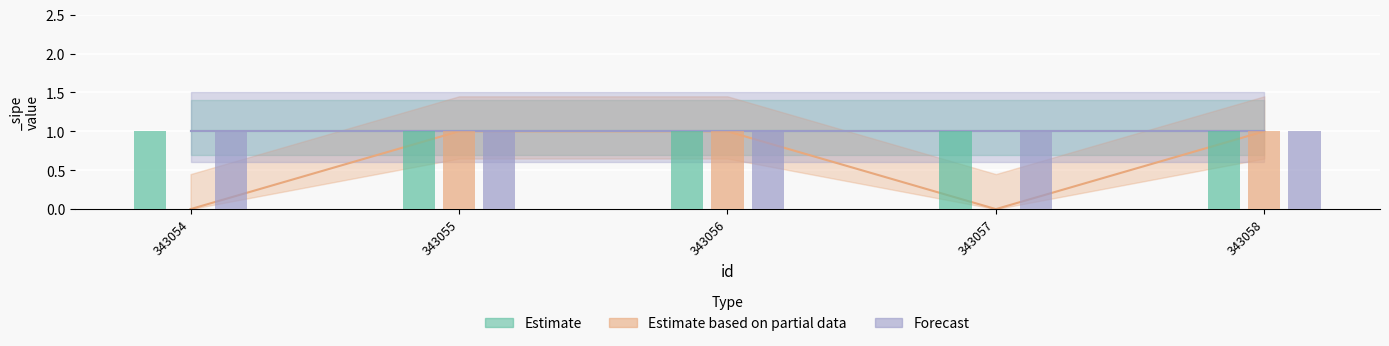

Rank the categories by Forecast value from lowest to highest.

343054, 343055, 343056, 343057, 343058